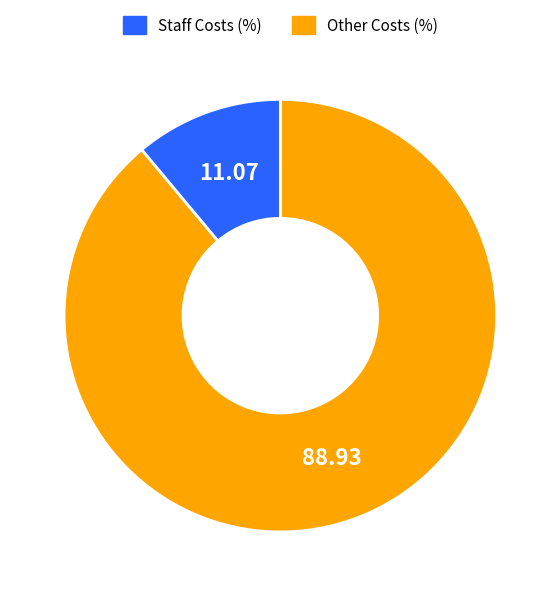

Does any single category account for the majority?

Yes